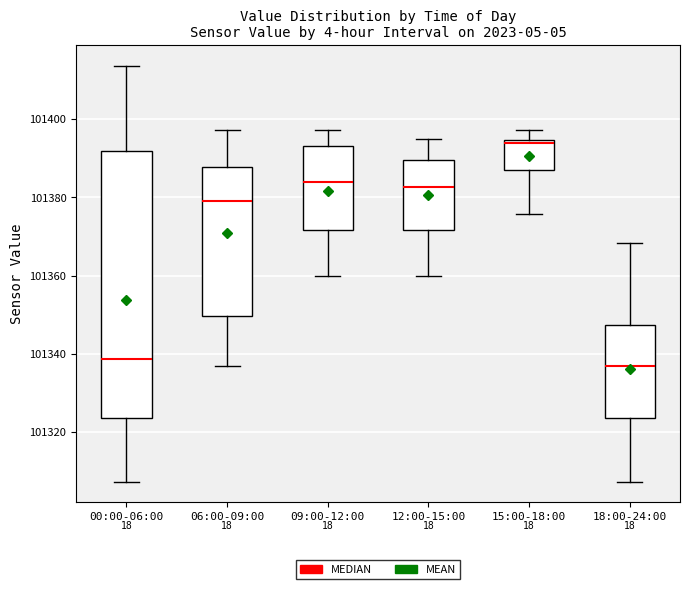

Which box is the tallest, from its lower edge to its upper edge?

00:00-06:00